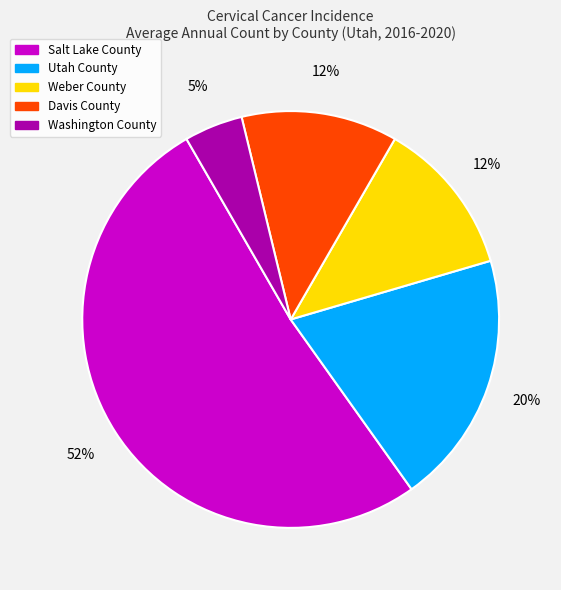

Which has a higher value, Weber County or Washington County?

Weber County